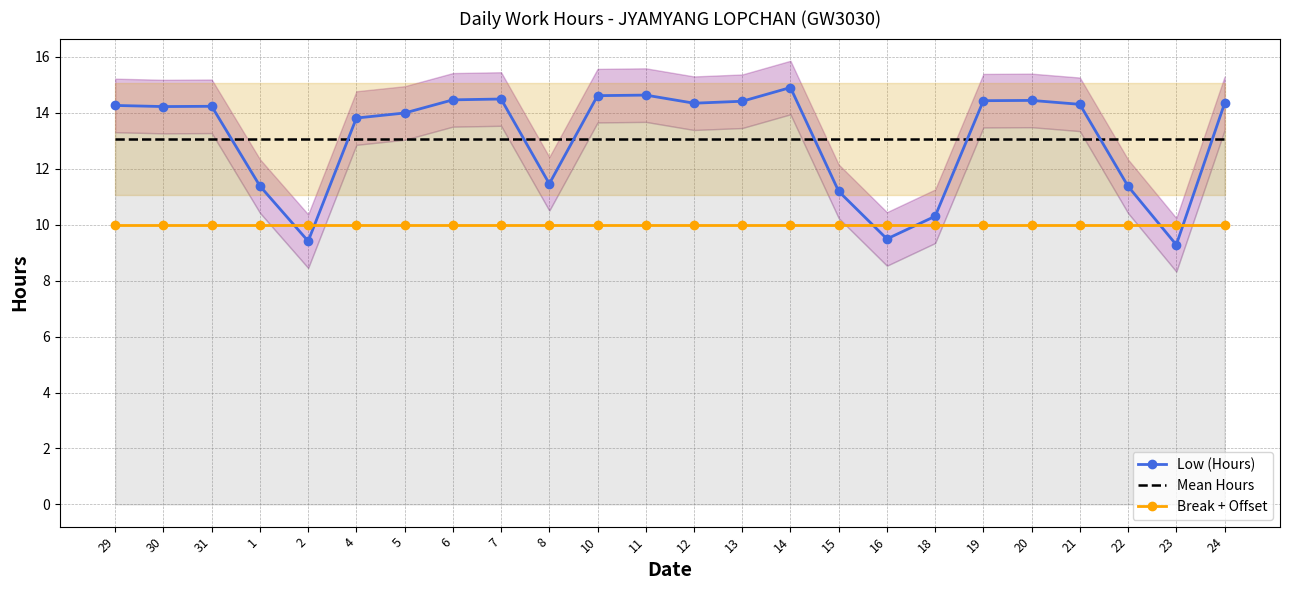

Where does the Low (Hours) series first go above 14?

29